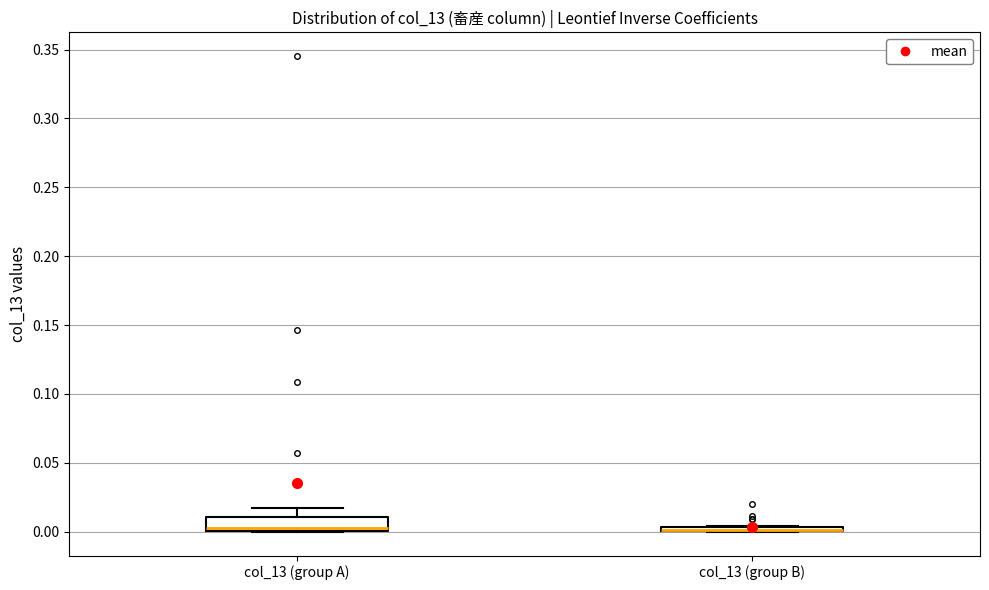

Which box is the tallest, from its lower edge to its upper edge?

col_13 (group A)